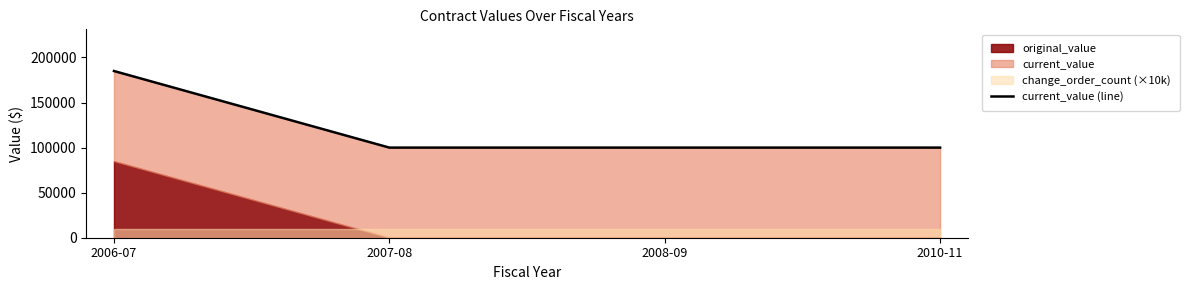

What is the label of the 1st point from the left?

2006-07